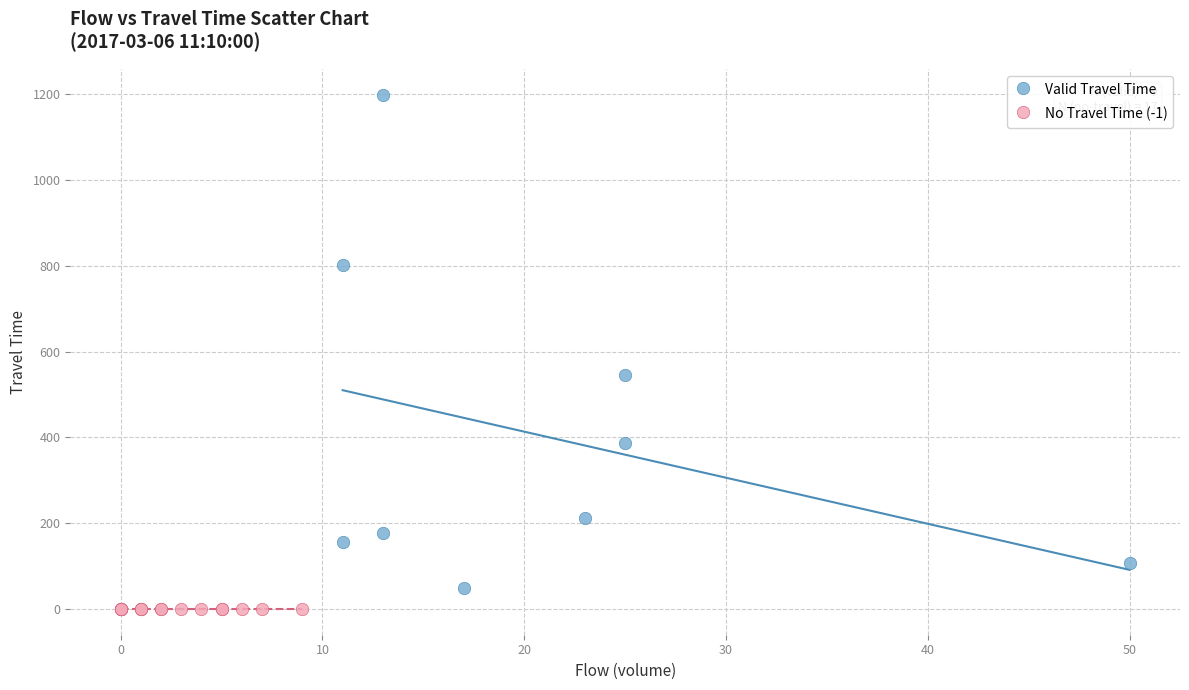

Which series contains the highest Y value?

Valid Travel Time